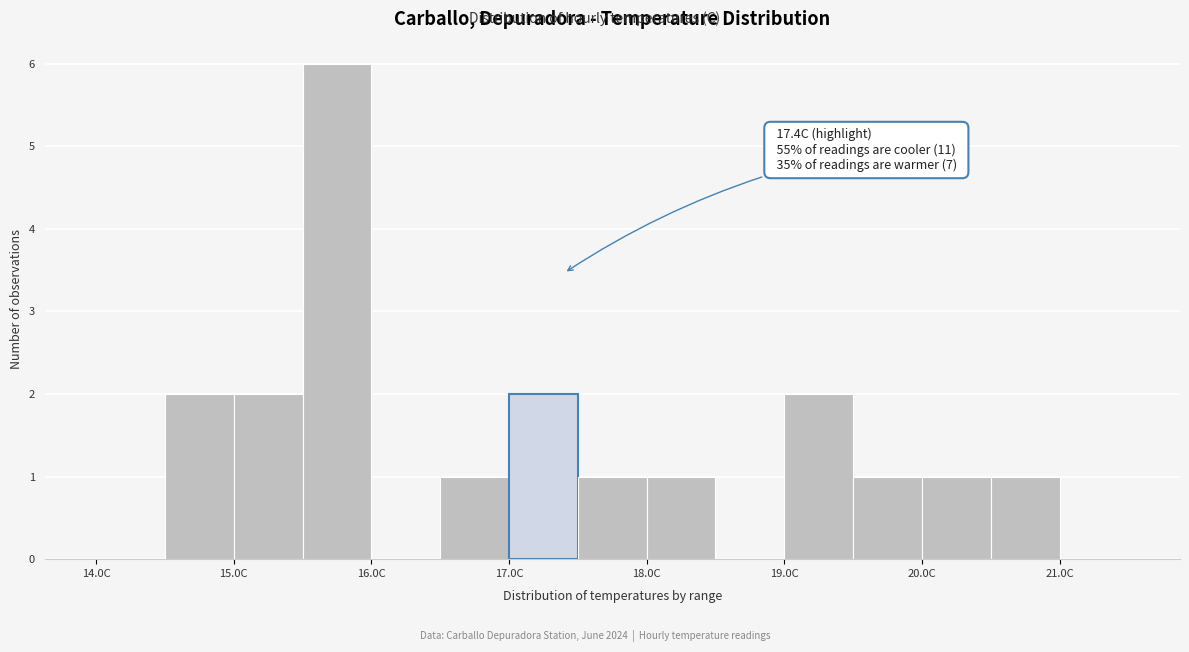

Which range on the x-axis has the tallest bar?

15.5 to 16.0